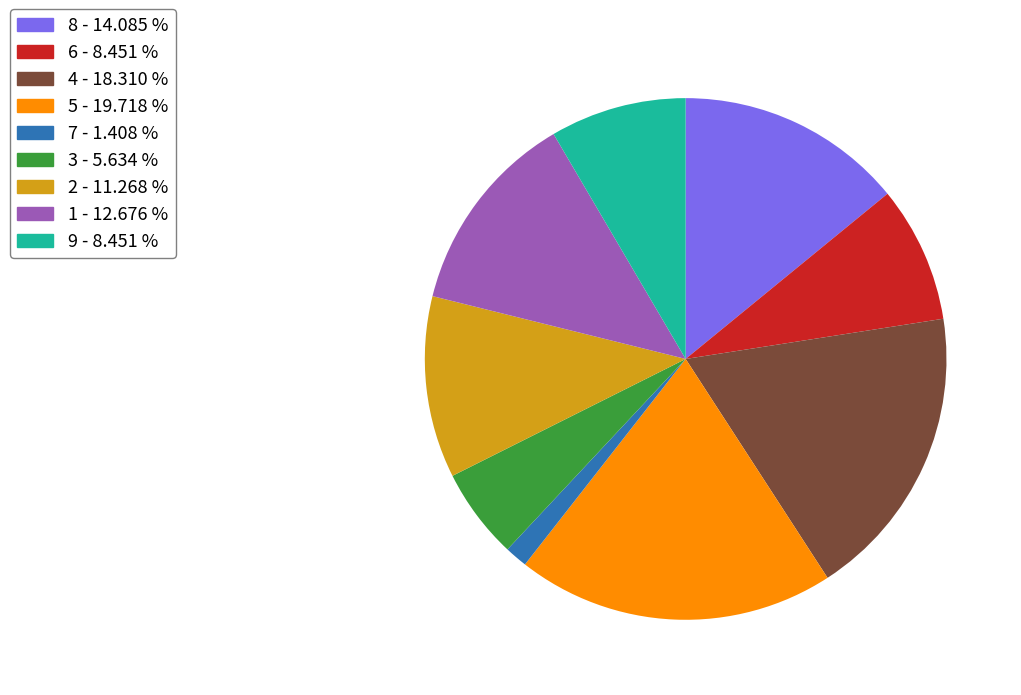

Which slice is the largest?

5 - 19.718 %